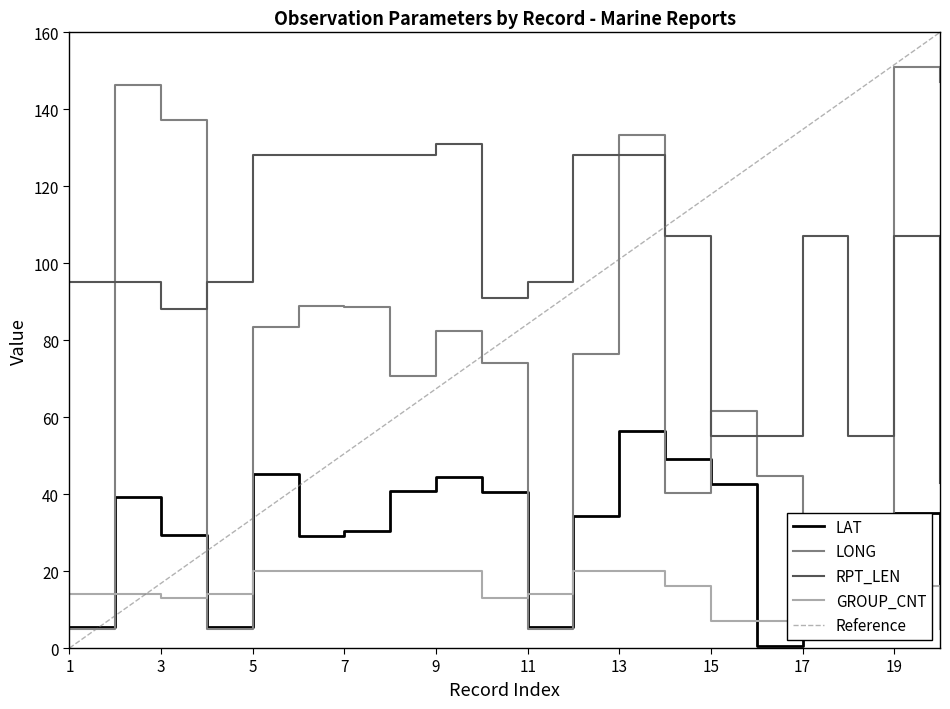

Reading left to right, list all the values displayed in this chart.

LAT: 1=5.4	2=39.2	3=29.4	4=5.4	5=45.3	6=29.0	7=30.4	8=40.9	9=44.4	10=40.6	11=5.4	12=34.4	13=56.4	14=49.2	15=42.7	16=0.4	17=34.8	18=25.1	19=35.2	20=9.5
LONG: 1=4.9	2=146.4	3=137.1	4=4.9	5=83.4	6=89.0	7=88.6	8=70.6	9=82.5	10=74.0	11=4.9	12=76.5	13=133.3	14=40.2	15=61.6	16=44.8	17=19.3	18=6.3	19=151.0	20=147.1
RPT_LEN: 1=95.0	2=95.0	3=88.0	4=95.0	5=128.0	6=128.0	7=128.0	8=128.0	9=131.0	10=91.0	11=95.0	12=128.0	13=128.0	14=107.0	15=55.0	16=55.0	17=107.0	18=55.0	19=107.0	20=43.0
GROUP_CNT: 1=14.0	2=14.0	3=13.0	4=14.0	5=20.0	6=20.0	7=20.0	8=20.0	9=20.0	10=13.0	11=14.0	12=20.0	13=20.0	14=16.0	15=7.0	16=7.0	17=16.0	18=7.0	19=16.0	20=5.0